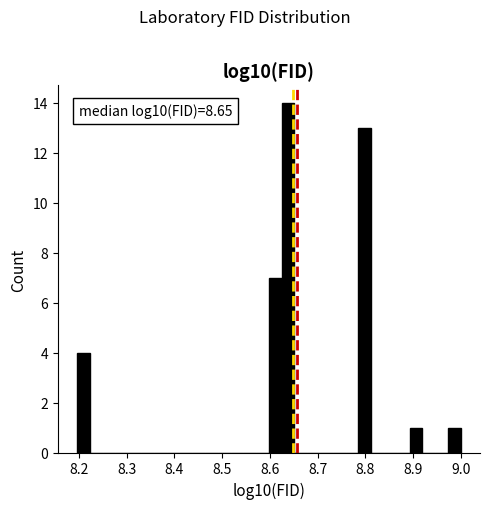

Around what value on the x-axis is the tallest bar? Give the approximate position of its centre, as read against the axis.

8.64